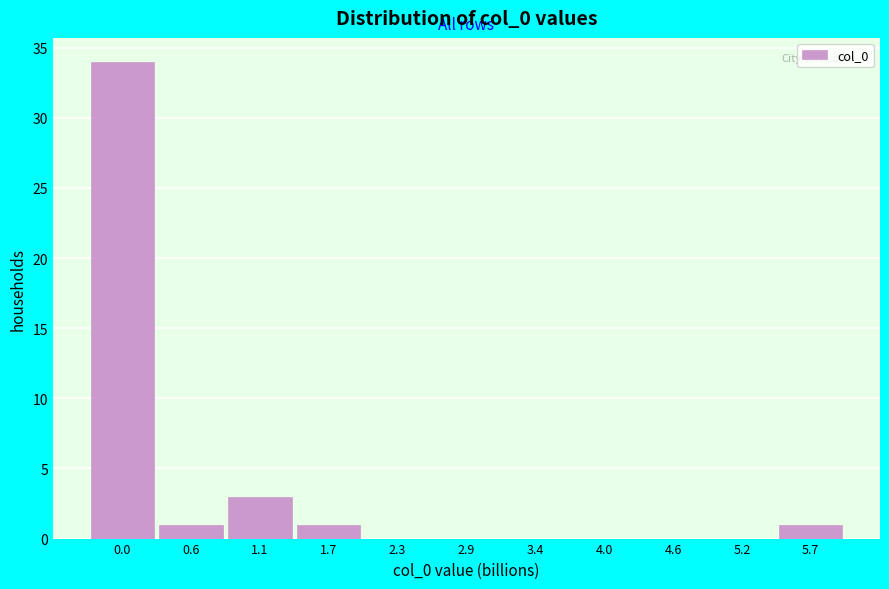

Reading right to left, extract all data points from this chart.

5.7=1	5.2=0	4.6=0	4.0=0	3.4=0	2.9=0	2.3=0	1.7=1	1.1=3	0.6=1	0.0=34